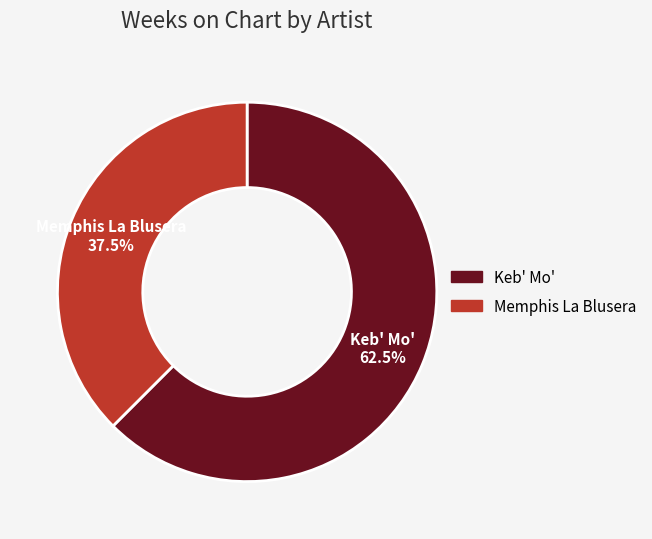

Rank the categories by value from lowest to highest.

Memphis La Blusera, Keb' Mo'